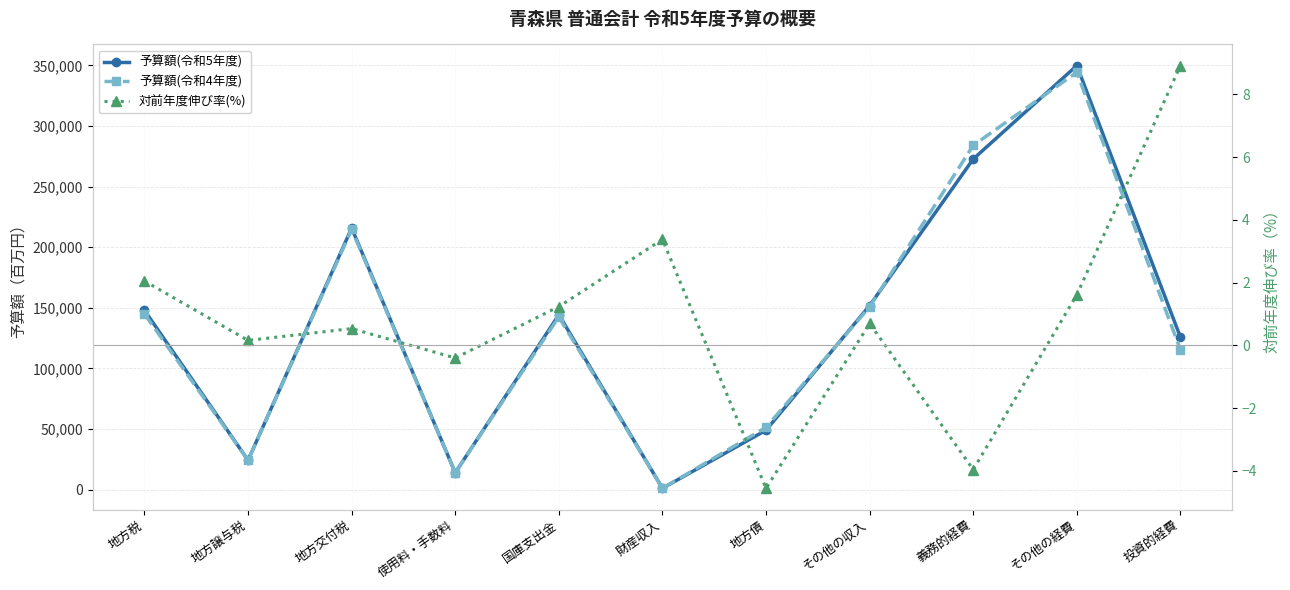

What is the difference between the highest and lowest values at 投資的経費?

125794.1